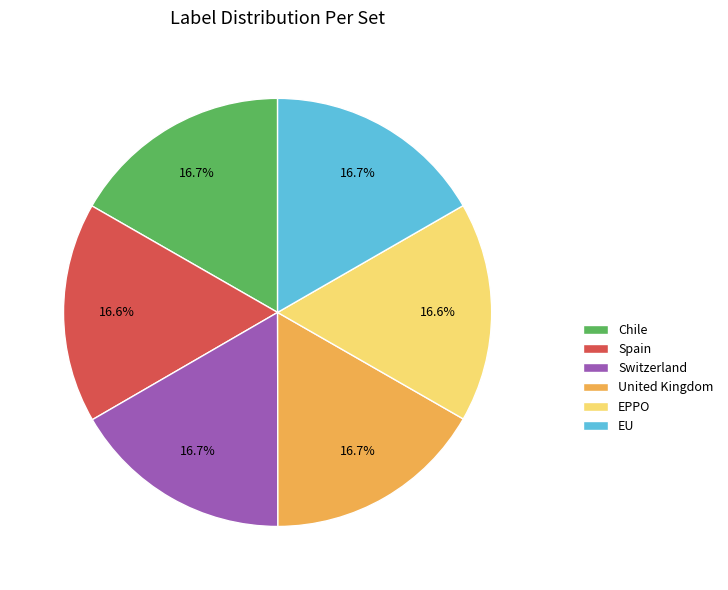

How many segments does this pie chart have?

6